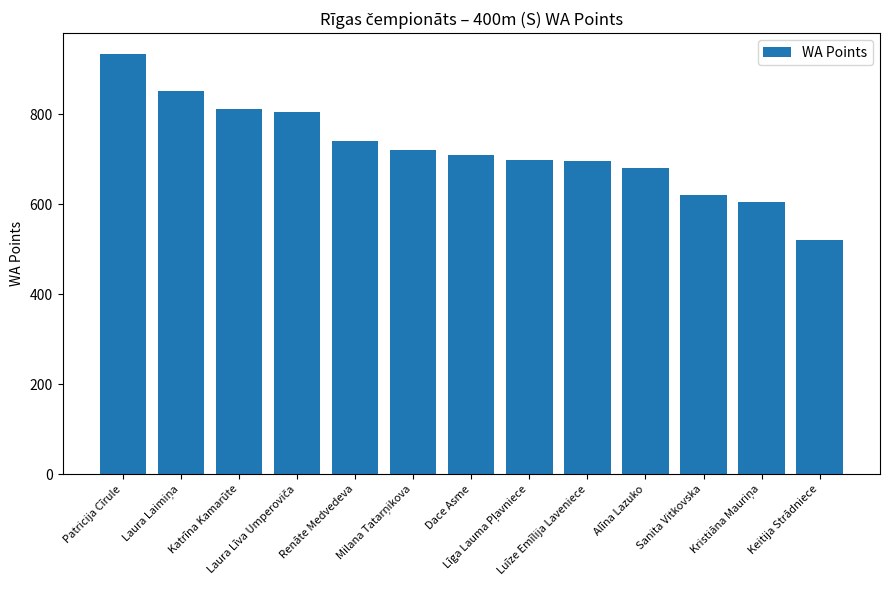

What is the label of the 9th bar from the left?

Luīze Emīlija Laveniece